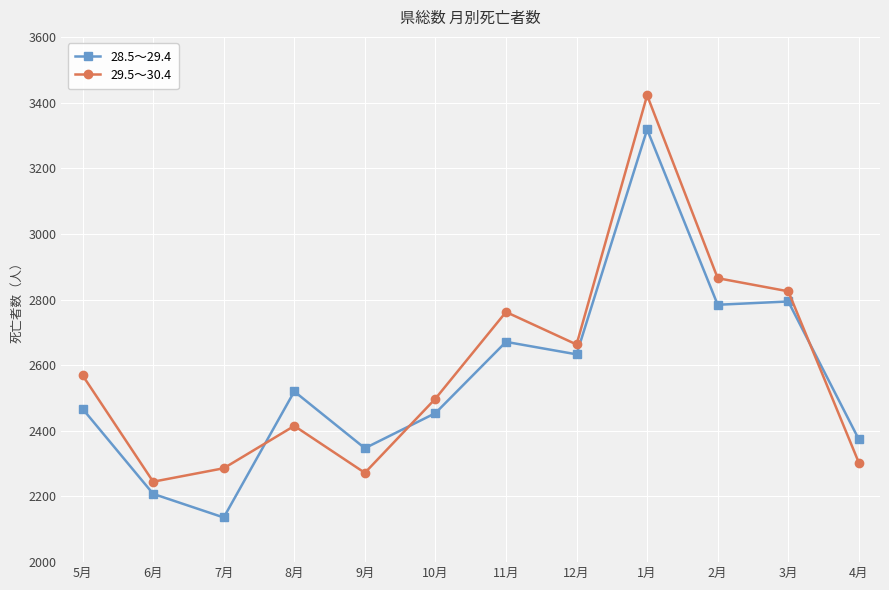

Does the chart display data point markers on the line(s)?

Yes